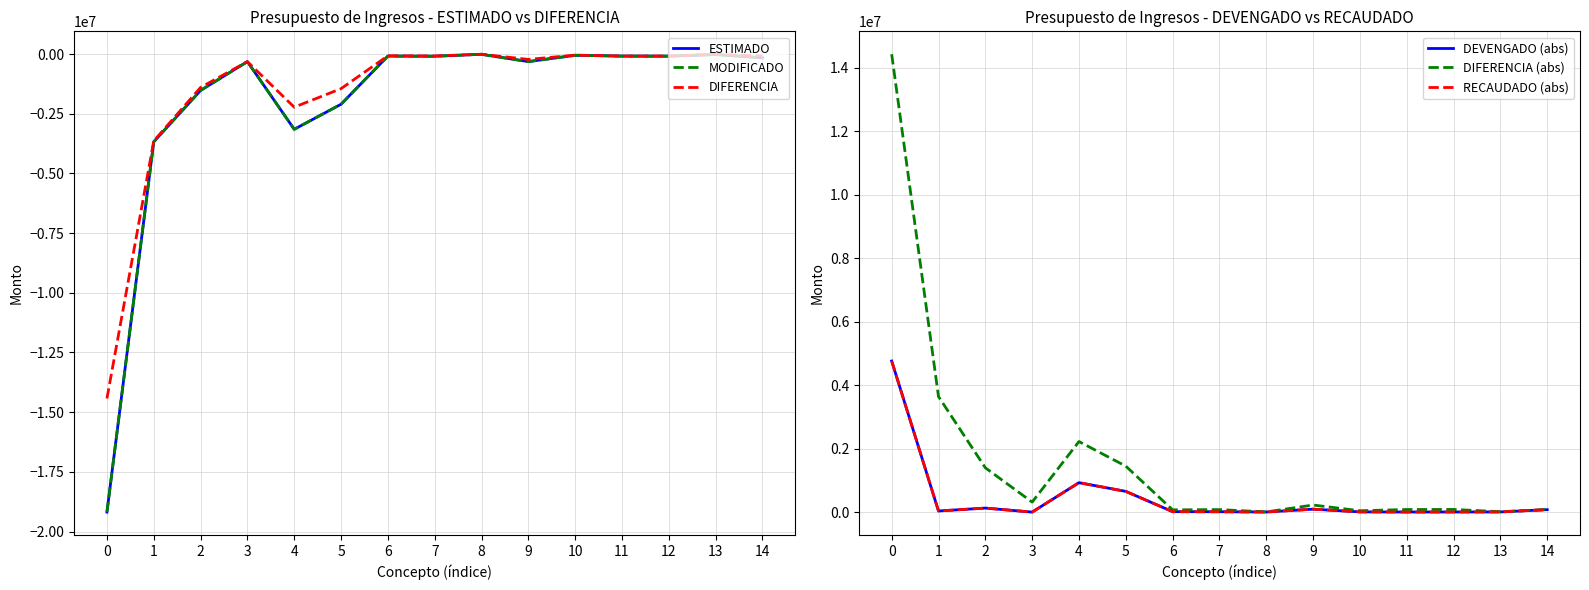

True or false: MODIFICADO and RECAUDADO (abs) intersect in this chart.

False